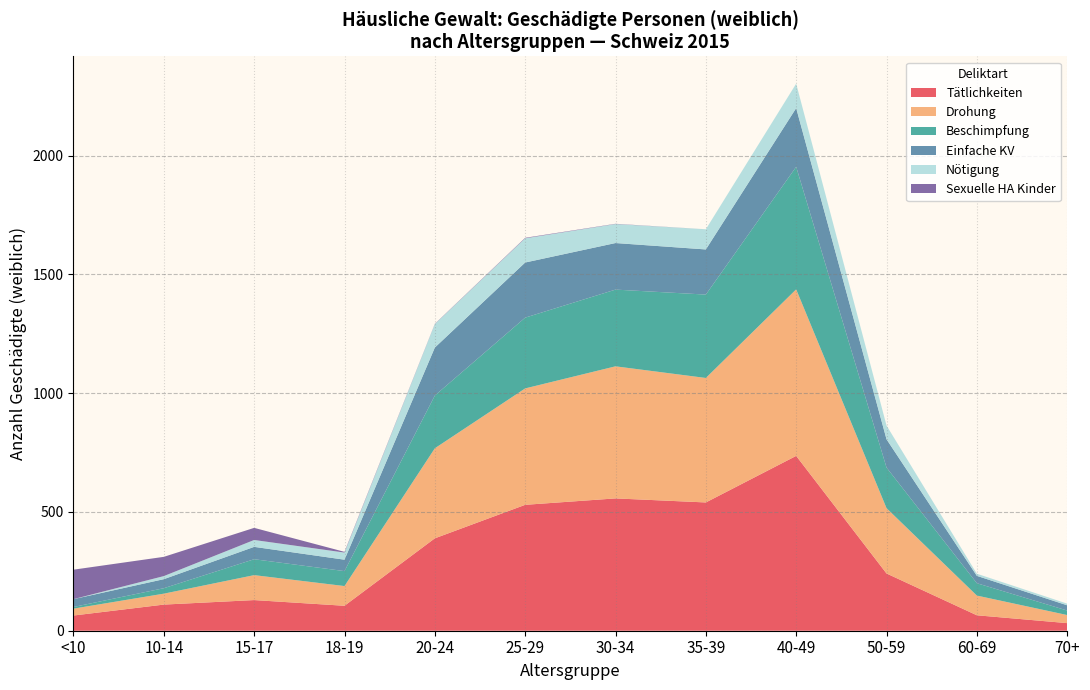

At which label does Tätlichkeiten reach its peak?

40-49